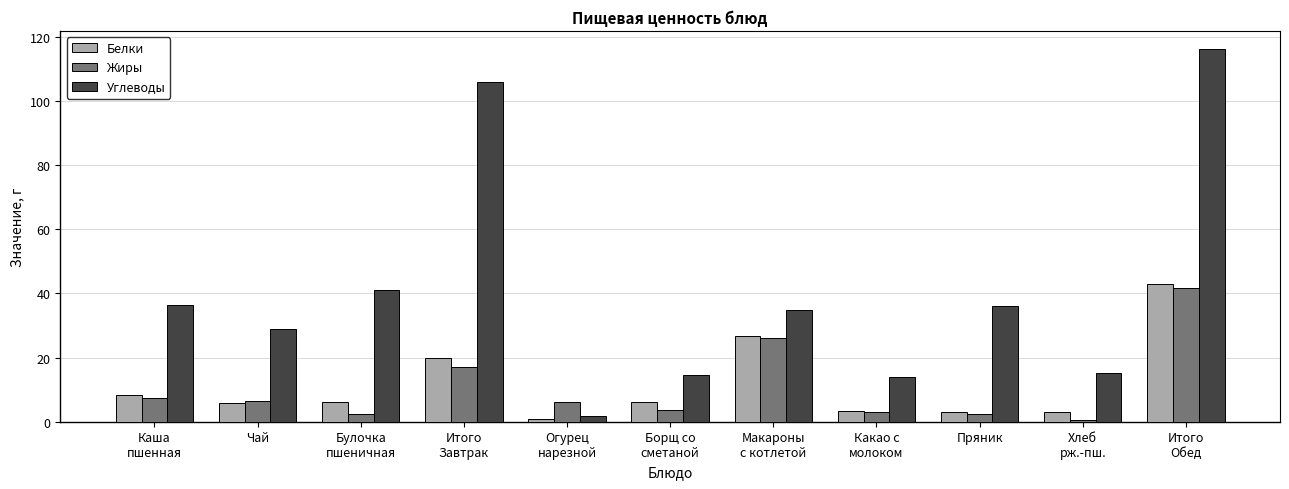

What is the label of the 11th bar from the right?

Каша
пшенная